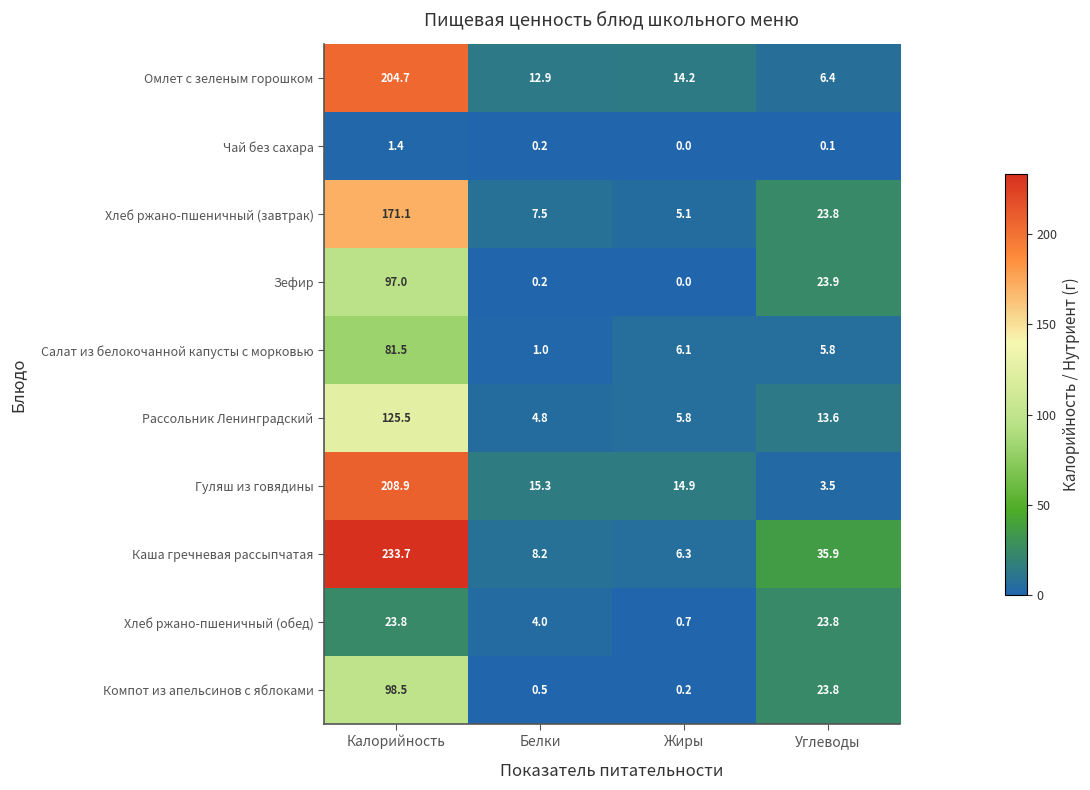

What is the highest value of the Рассольник Ленинградский series?

125.5